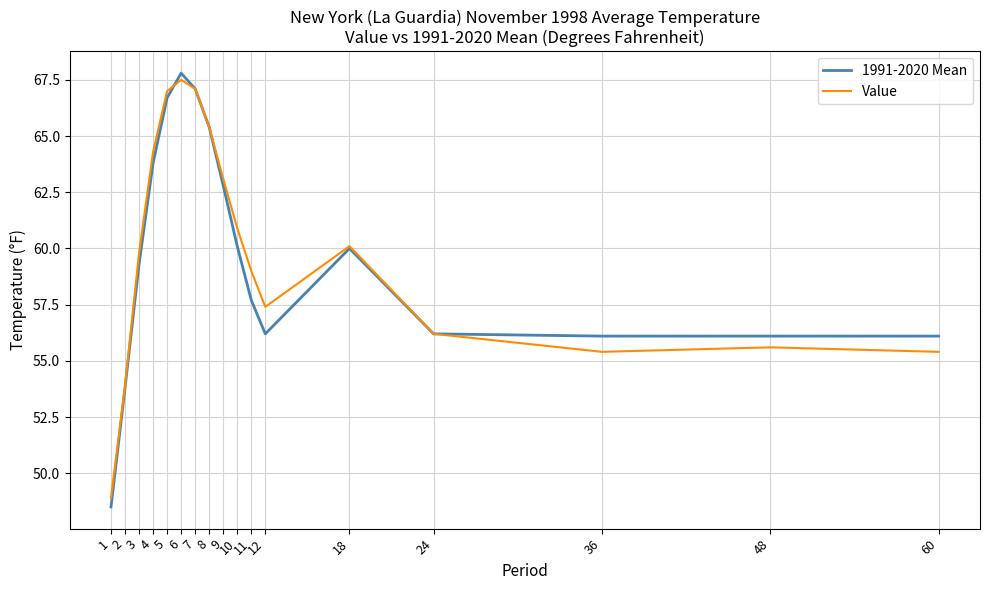

What value does the 1991-2020 Mean series have at 18?

60.0